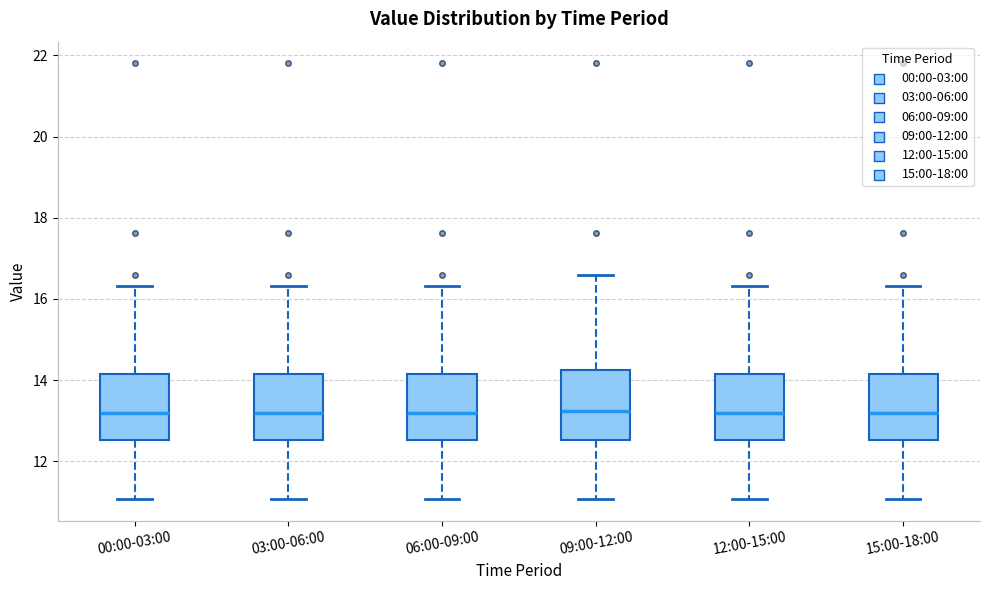

Where does the upper whisker of the box for 15:00-18:00 end on the y-axis? The values are not printed on the chart, so give them approximately, as read against the axis.

16.4